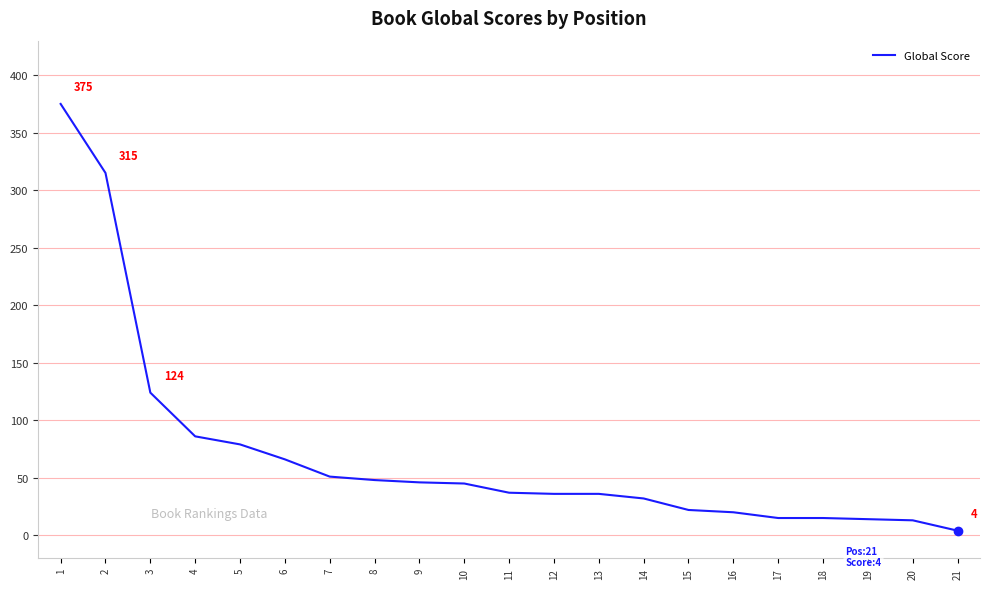

Is it true that the value at 8 is 48?

True